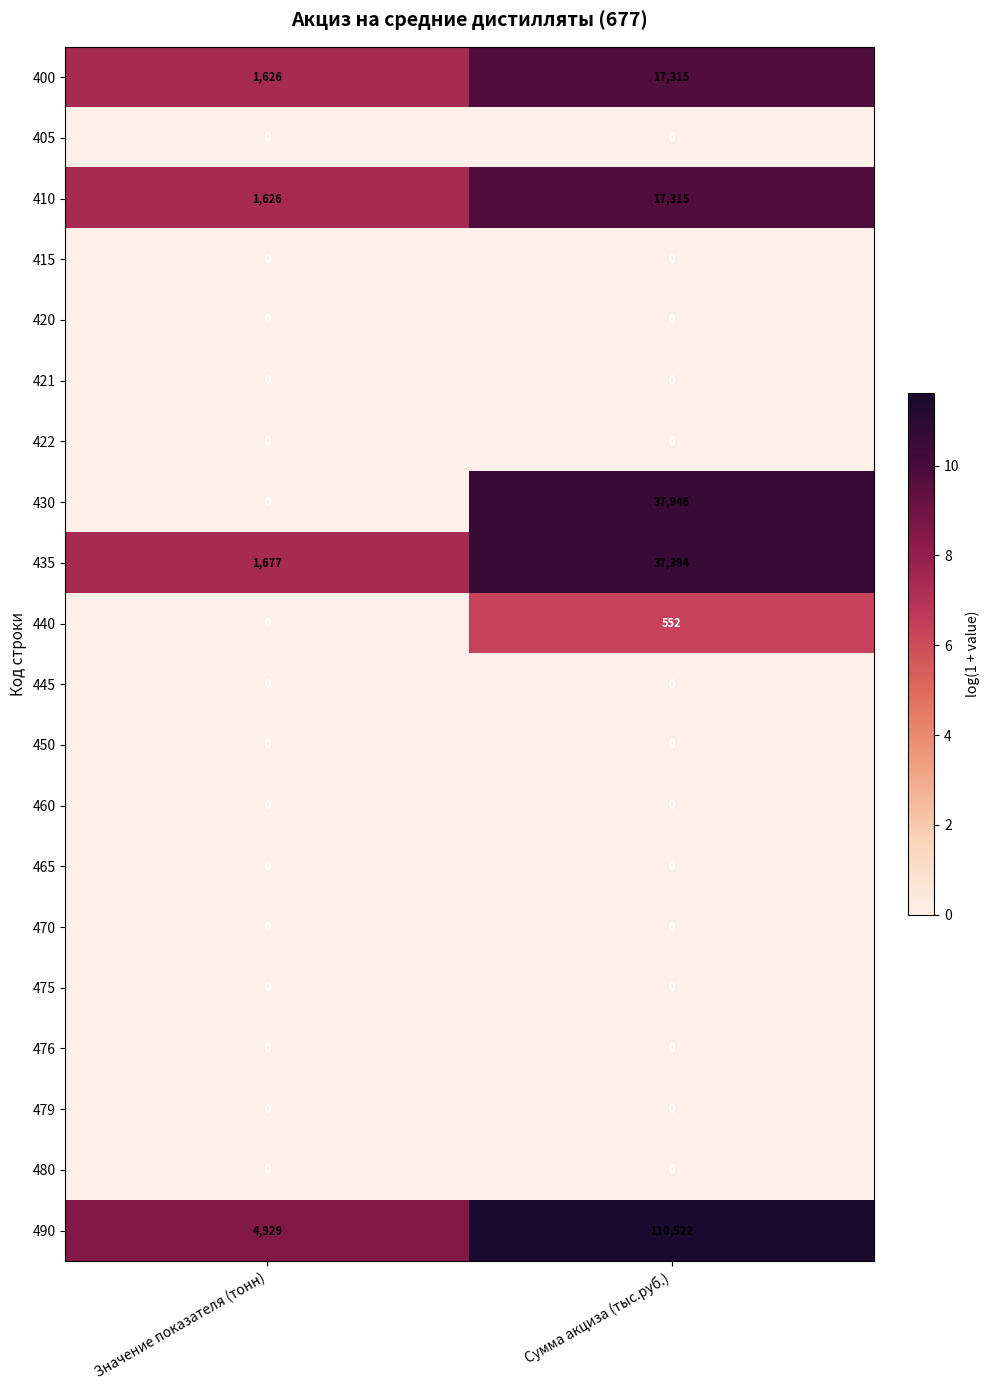

What is the sum of all 410 values?

18941